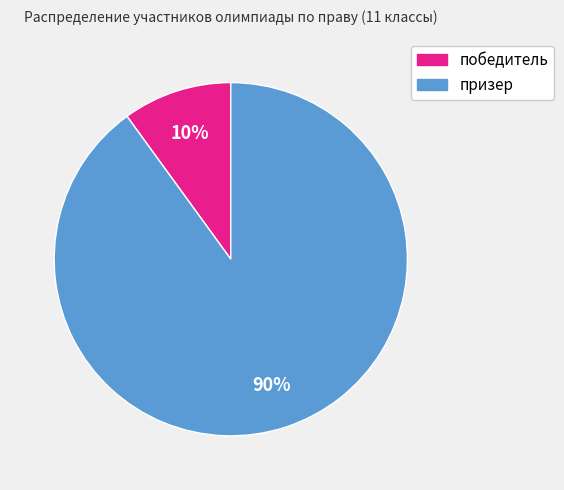

To the nearest percent, what is the average slice percentage?

50%